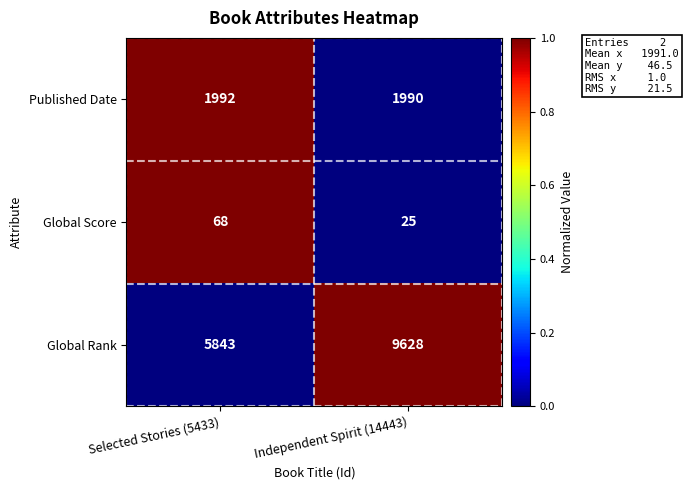

Reading left to right, what are all the values shown in this chart?

Published Date: Selected Stories (5433)=1992	Independent Spirit (14443)=1990
Global Score: Selected Stories (5433)=68	Independent Spirit (14443)=25
Global Rank: Selected Stories (5433)=5843	Independent Spirit (14443)=9628